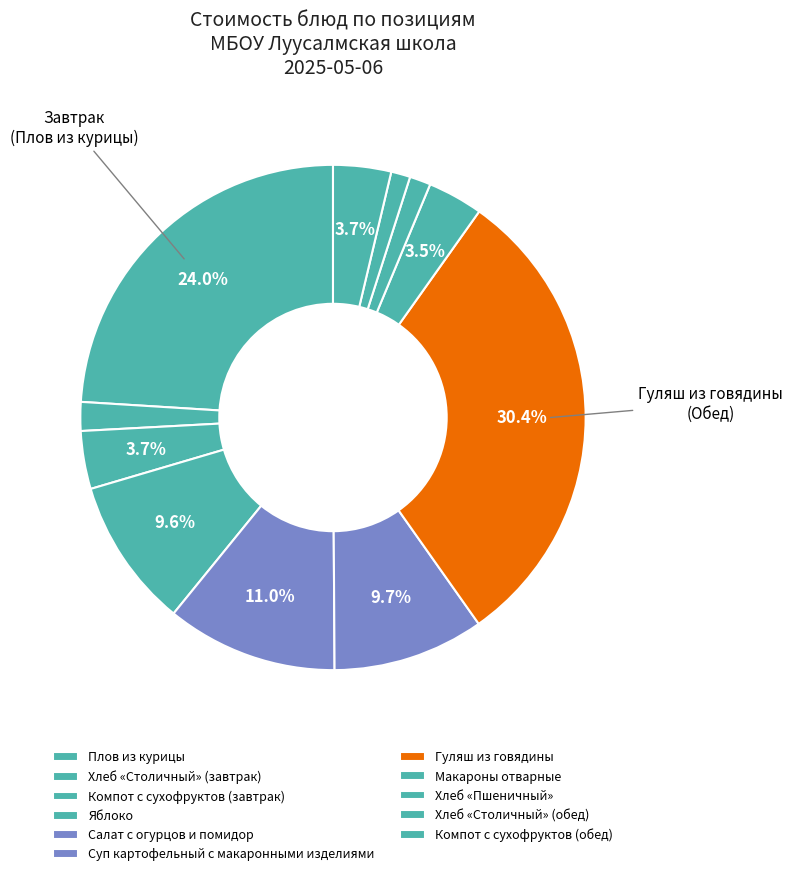

How many slices are in this pie chart?

11